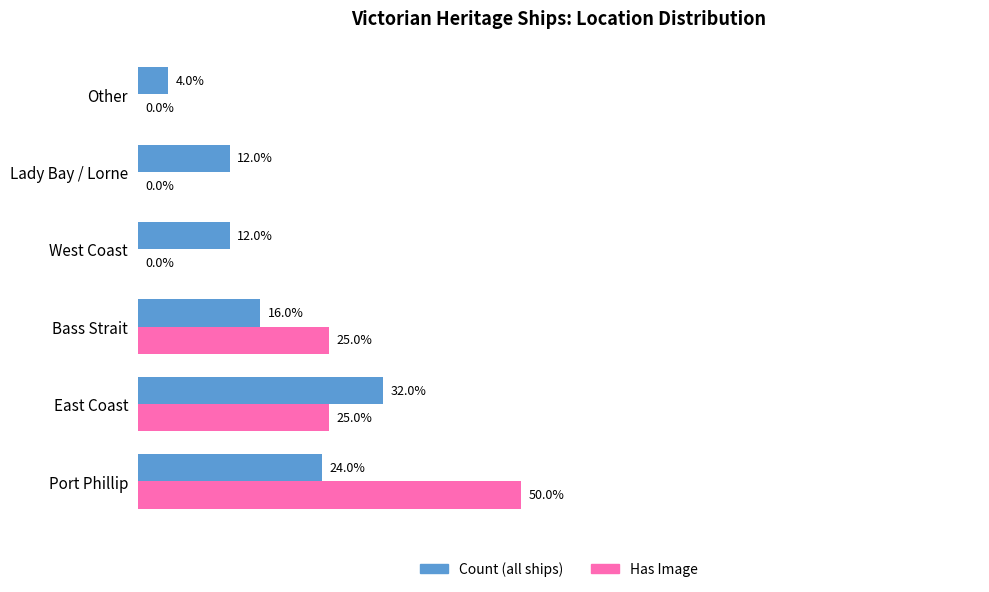

At which category is the sum across all series the highest?

Port Phillip